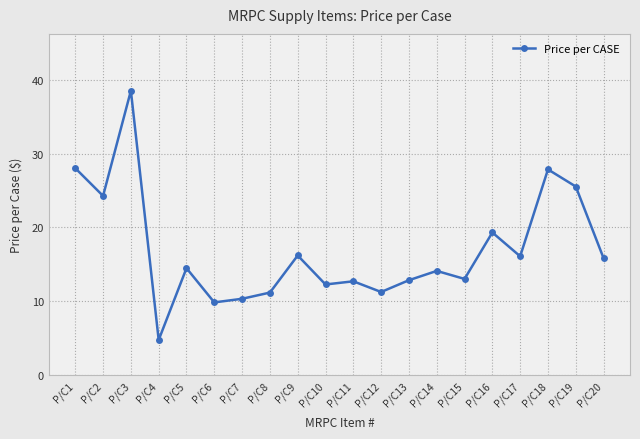

Approximately how many times larger is the value at P/C16 compared to P/C15?

1.5